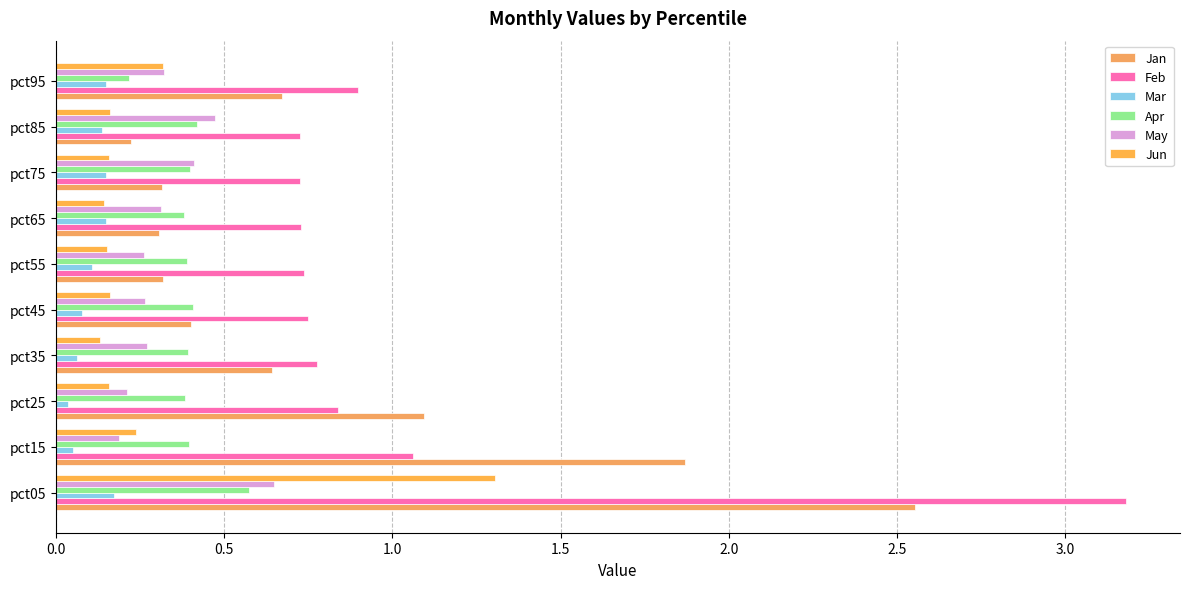

Which series has the widest spread of values?

Feb